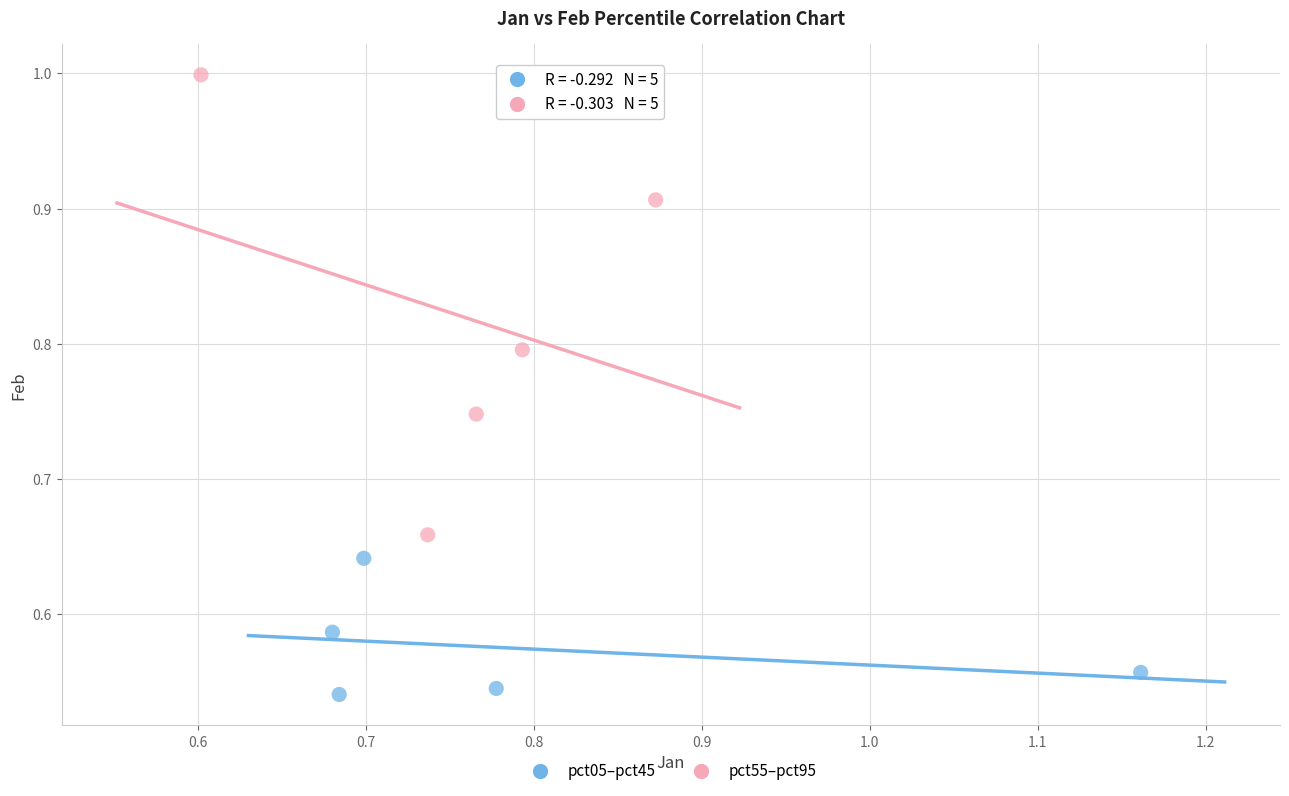

Which series reaches the minimum Y coordinate?

pct05–pct45